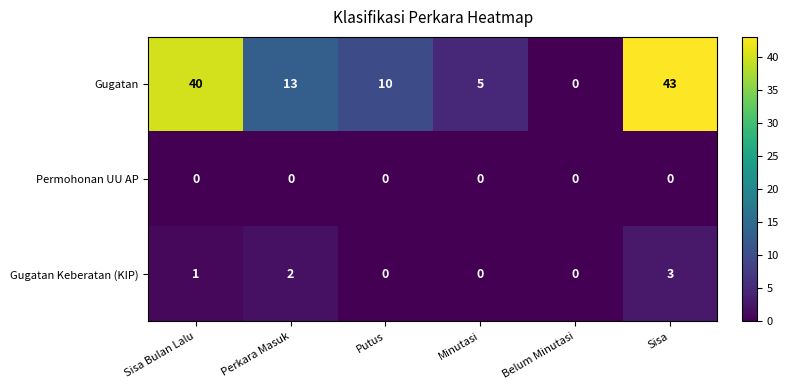

List the series in order of their peak value, highest first.

Gugatan, Gugatan Keberatan (KIP), Permohonan UU AP